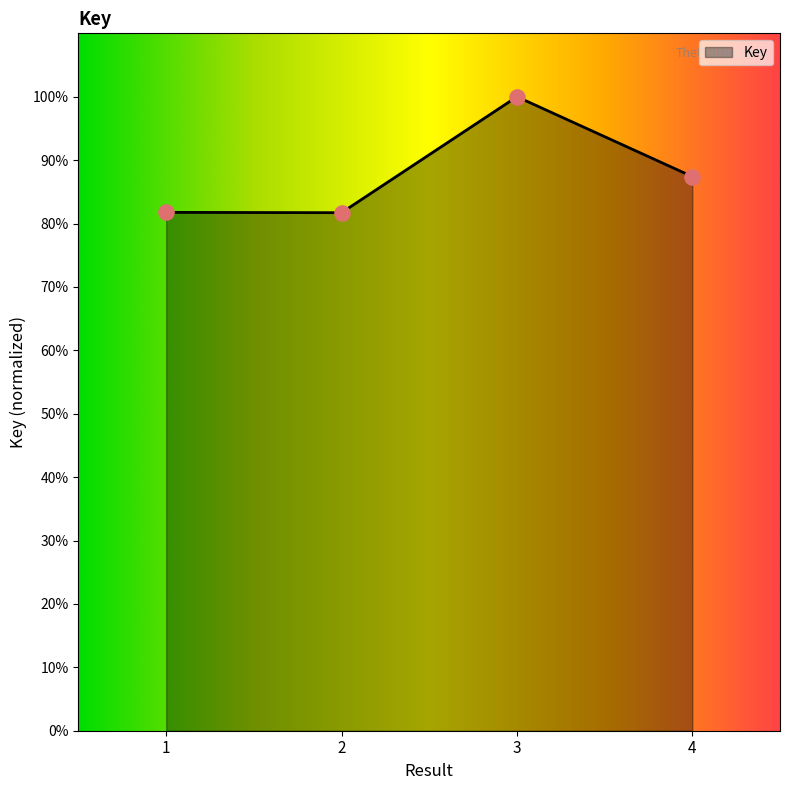

What is the change in value from 1 to 4?

+5.6